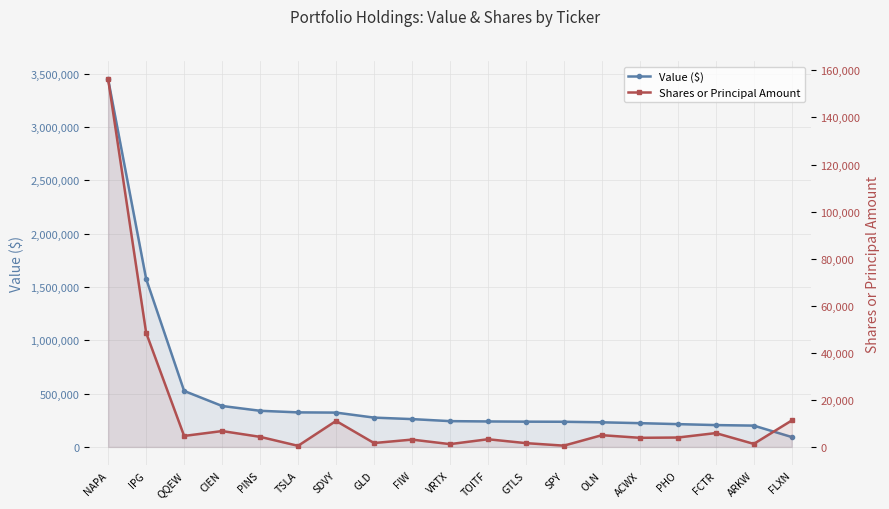

Reading right to left, list all the values displayed in this chart.

Value ($): 93000	200000	205000	214000	223000	231000	236000	237000	239000	242000	261000	275000	322000	324000	339000	384000	525000	1575000	3445000
Shares or Principal Amount: 11244	1300	5892	4000	3882	5000	551	1622	3272	1200	3124	1662	11060	477	4295	6750	4681	48490	156175